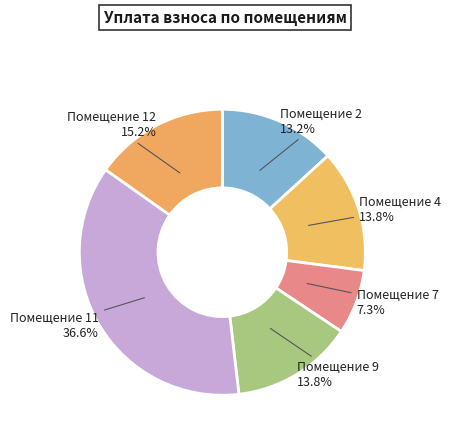

How many segments does this pie chart have?

6